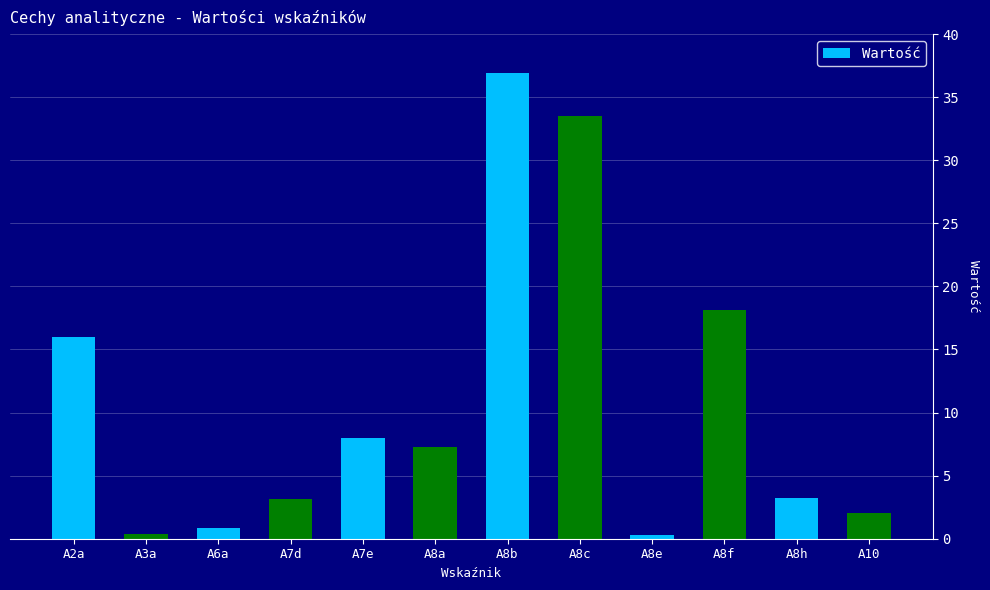

Are the bars horizontal?

No